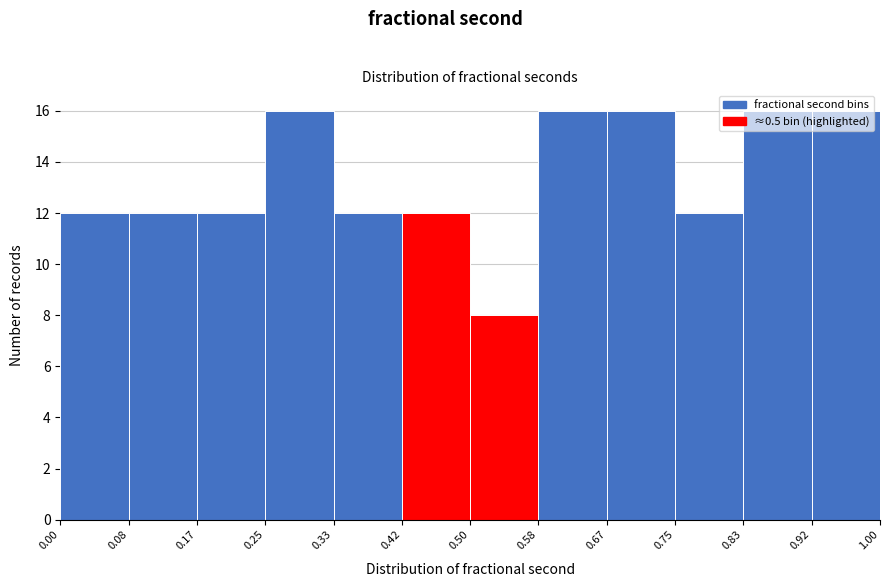

What is the height of the bar covering 0.75 to 0.83 on the x-axis? The values are not printed on the chart, so give them approximately, as read against the axis.

12